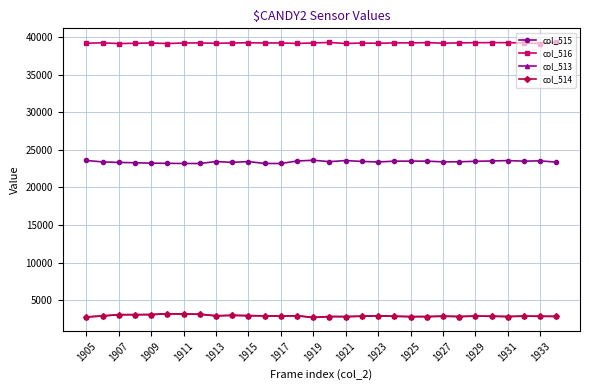

True or false: col_515 has more than 2 points higher than both neighbors.

True